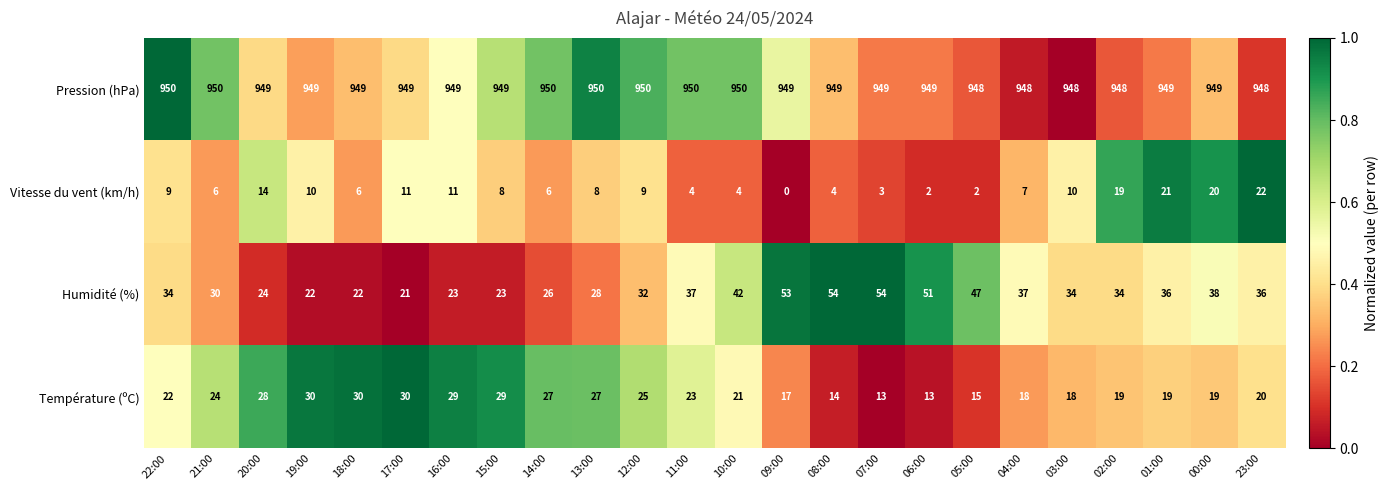

What is the greatest value displayed?

950